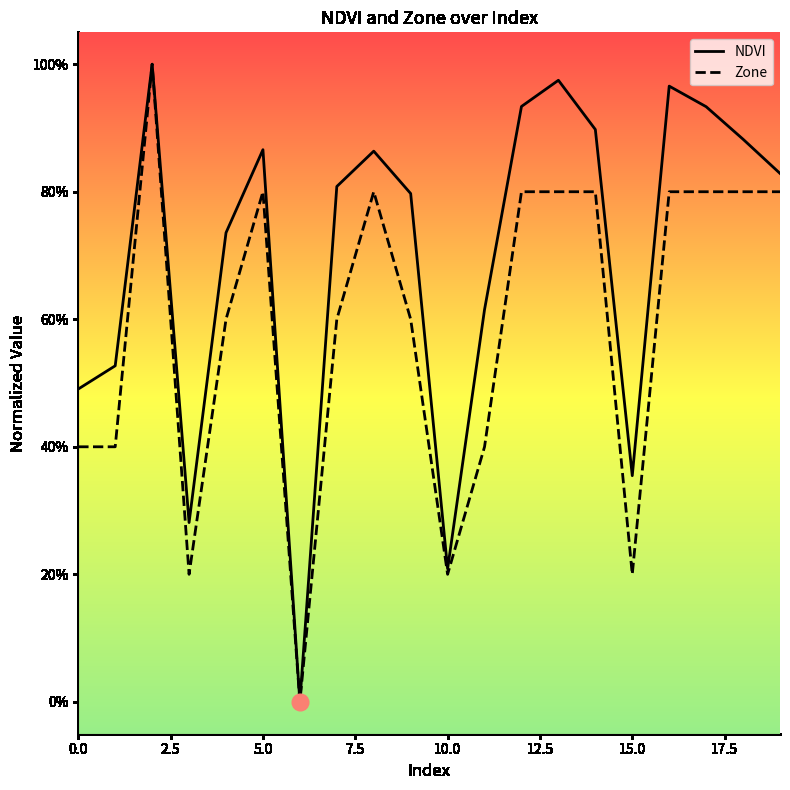

Rank the series by their average value, from highest to lowest.

NDVI, Zone